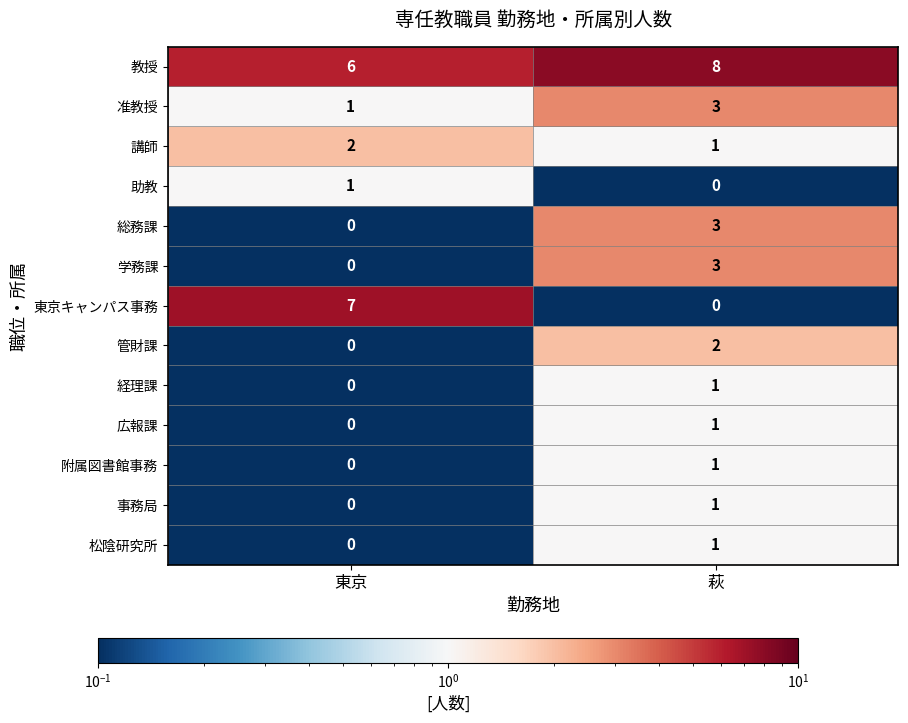

What is the difference between the maximum and minimum values in the 総務課 series?

3